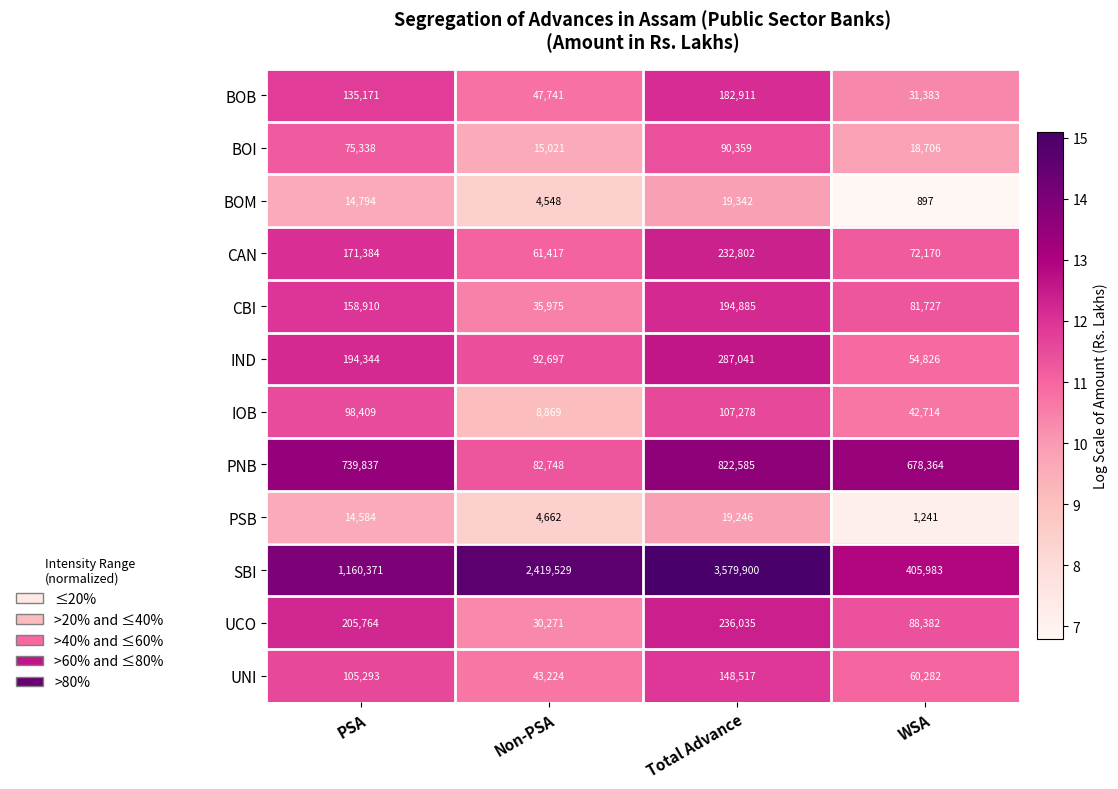

How many data points does each series have?

4